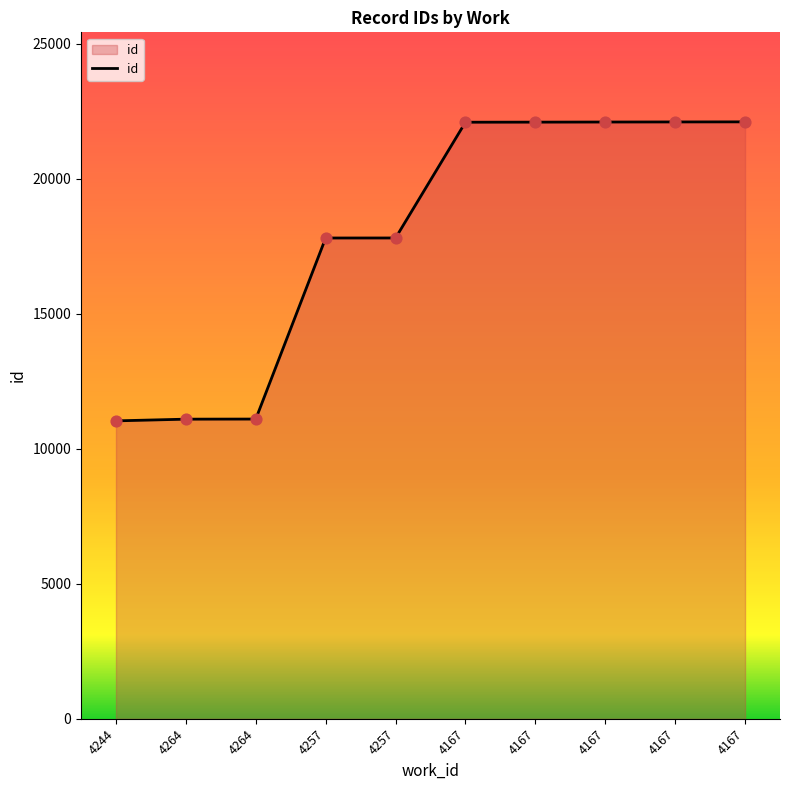

How many lines are shown in the chart?

1